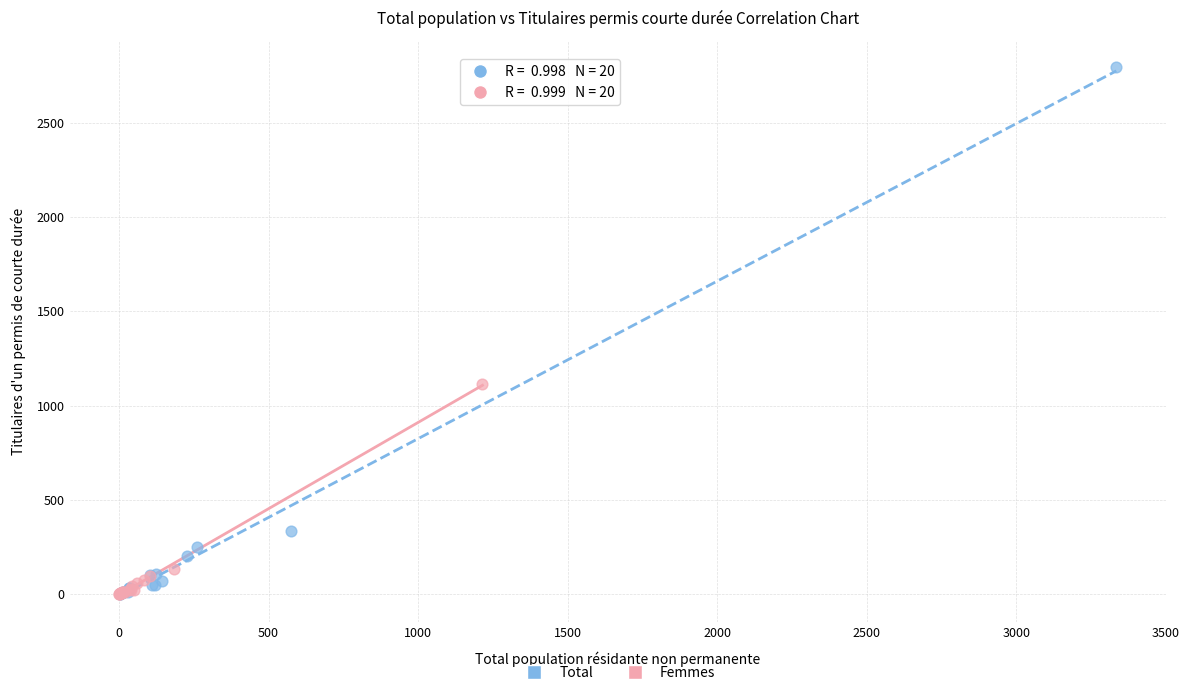

Which series reaches the maximum Y coordinate?

Total